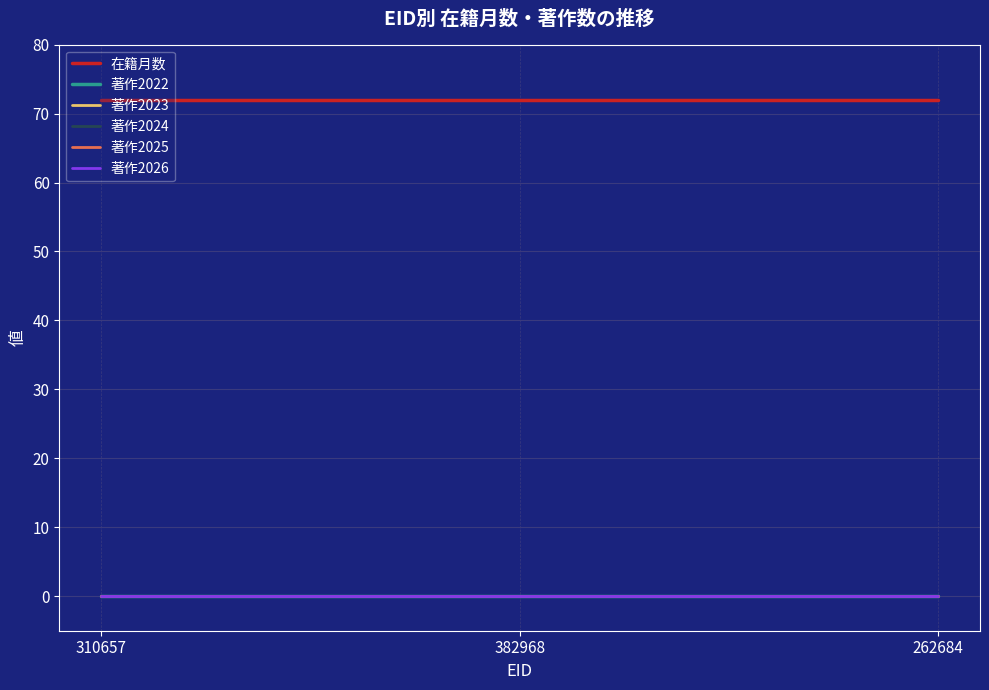

Which category has the highest value across all series?

310657